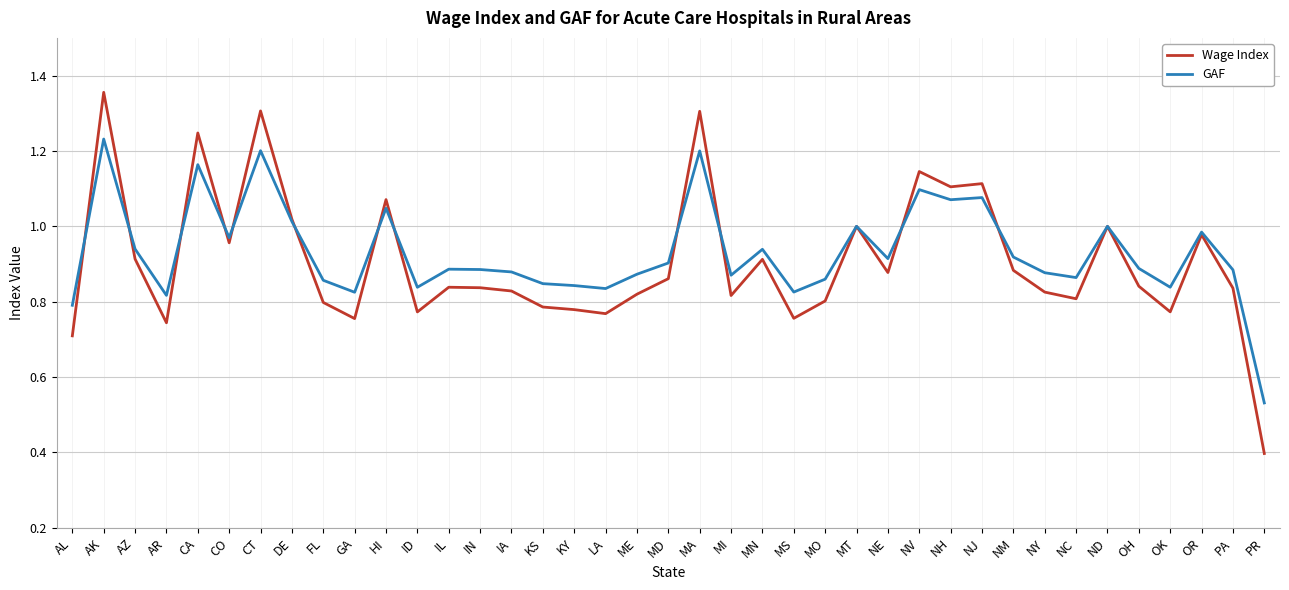

Rank the series by their maximum value, from lowest to highest.

GAF, Wage Index